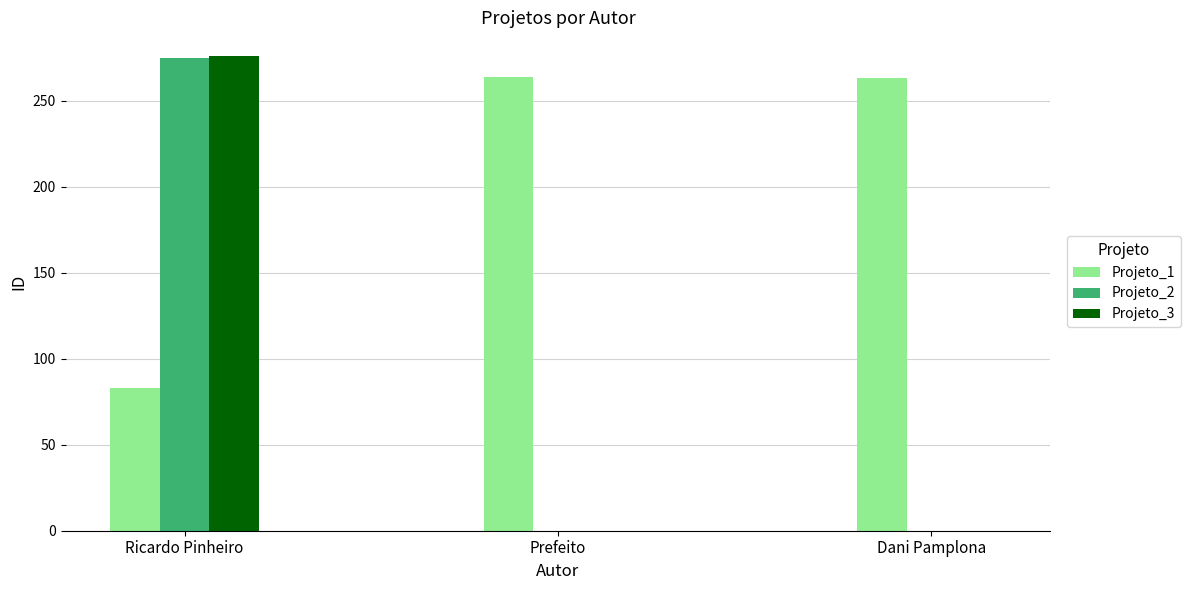

Count the number of data series in this chart.

3